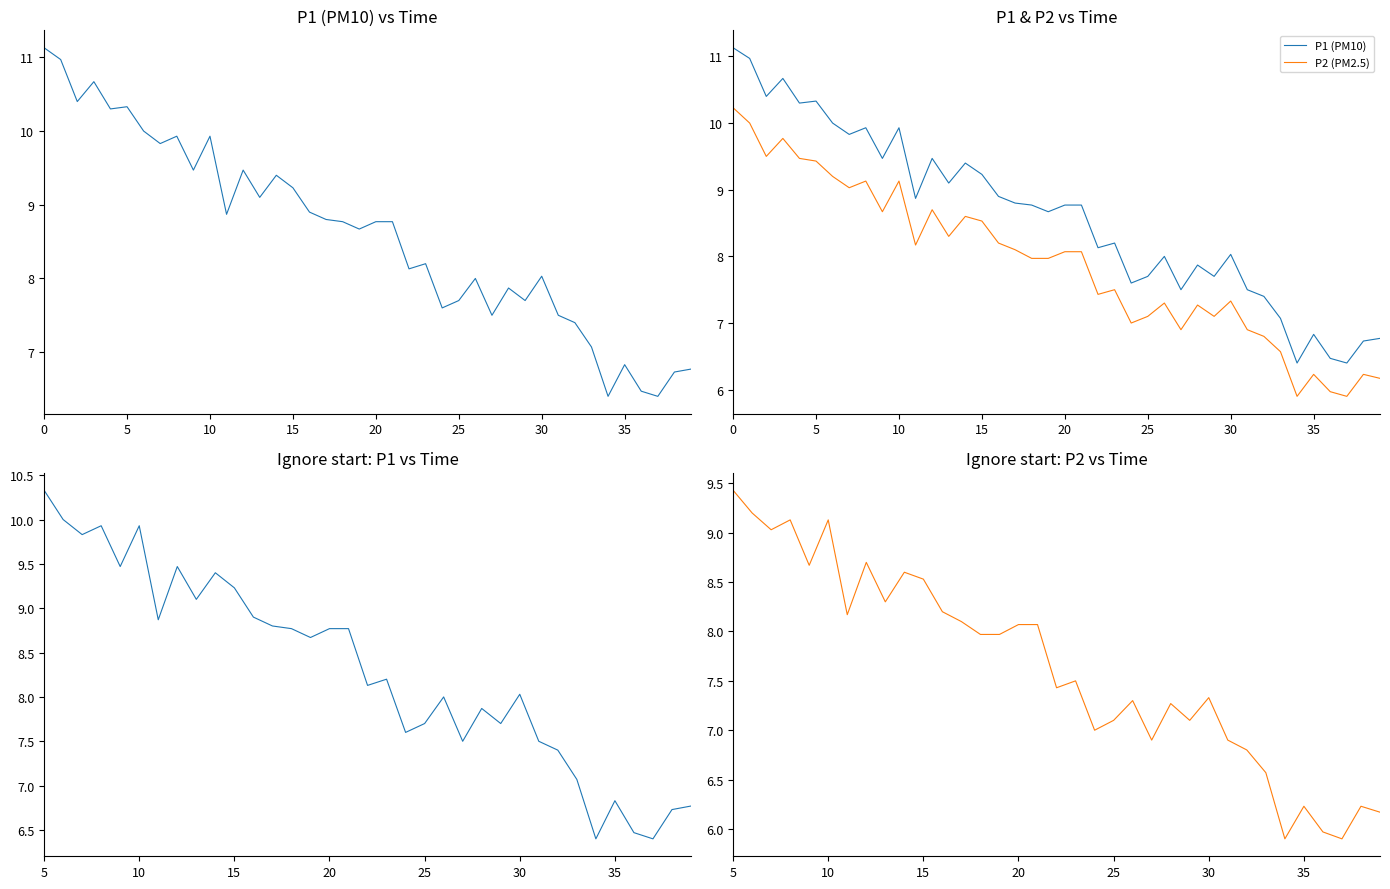

What is the spread (max minus min) of values at 05:30?

0.7